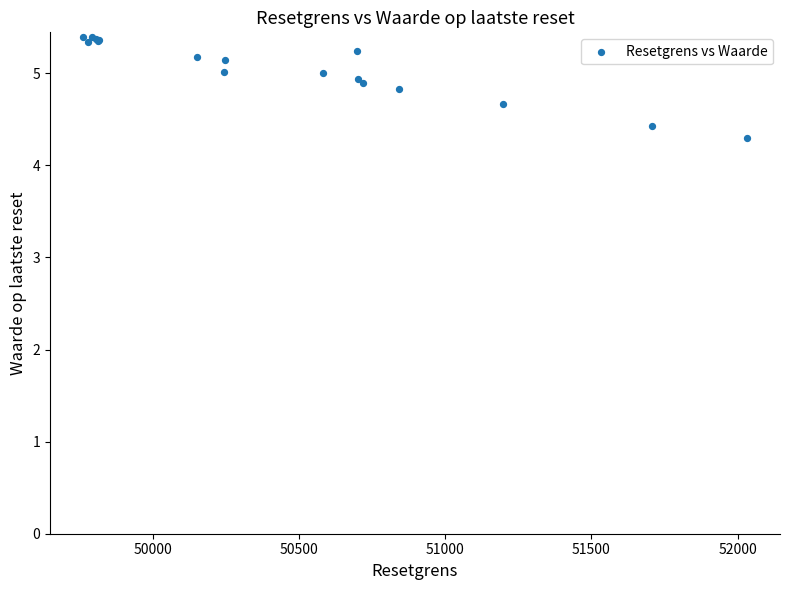

What Y value in the scatter plot is closest to 4?

4.3